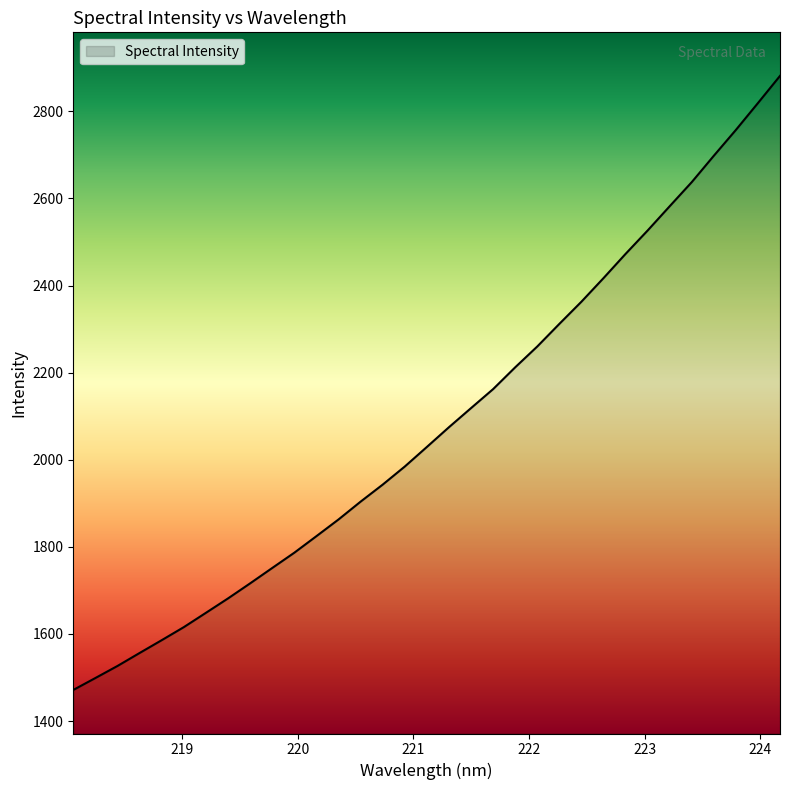

What is the maximum value shown in the chart?

2881.5